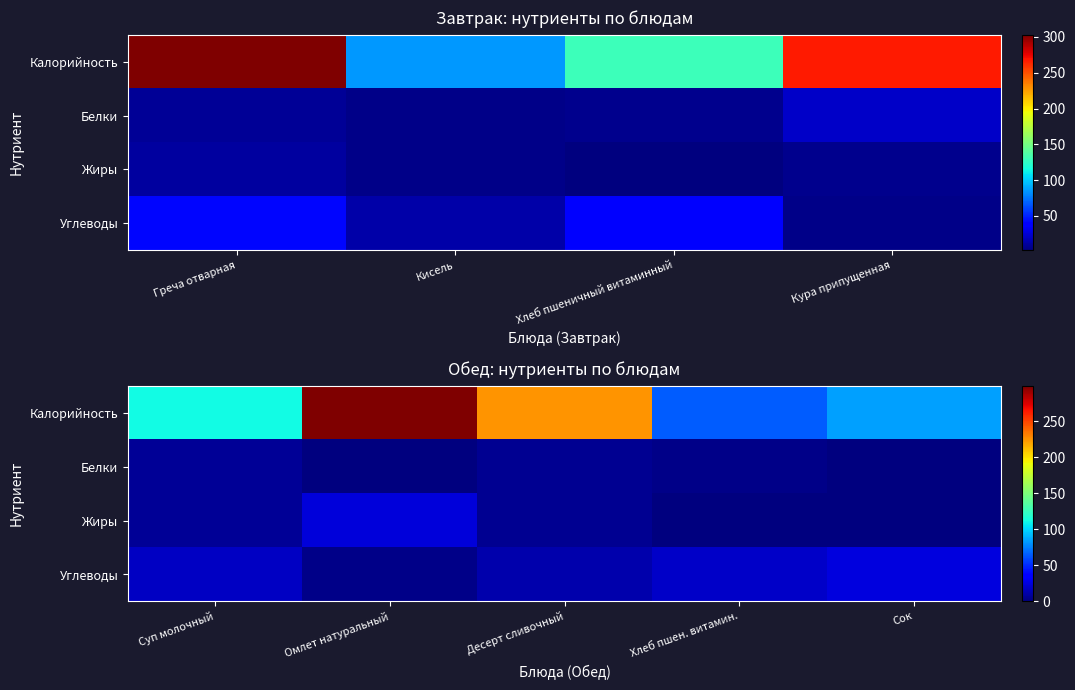

Is it true that Калорийность equals 85 at Сок?

True